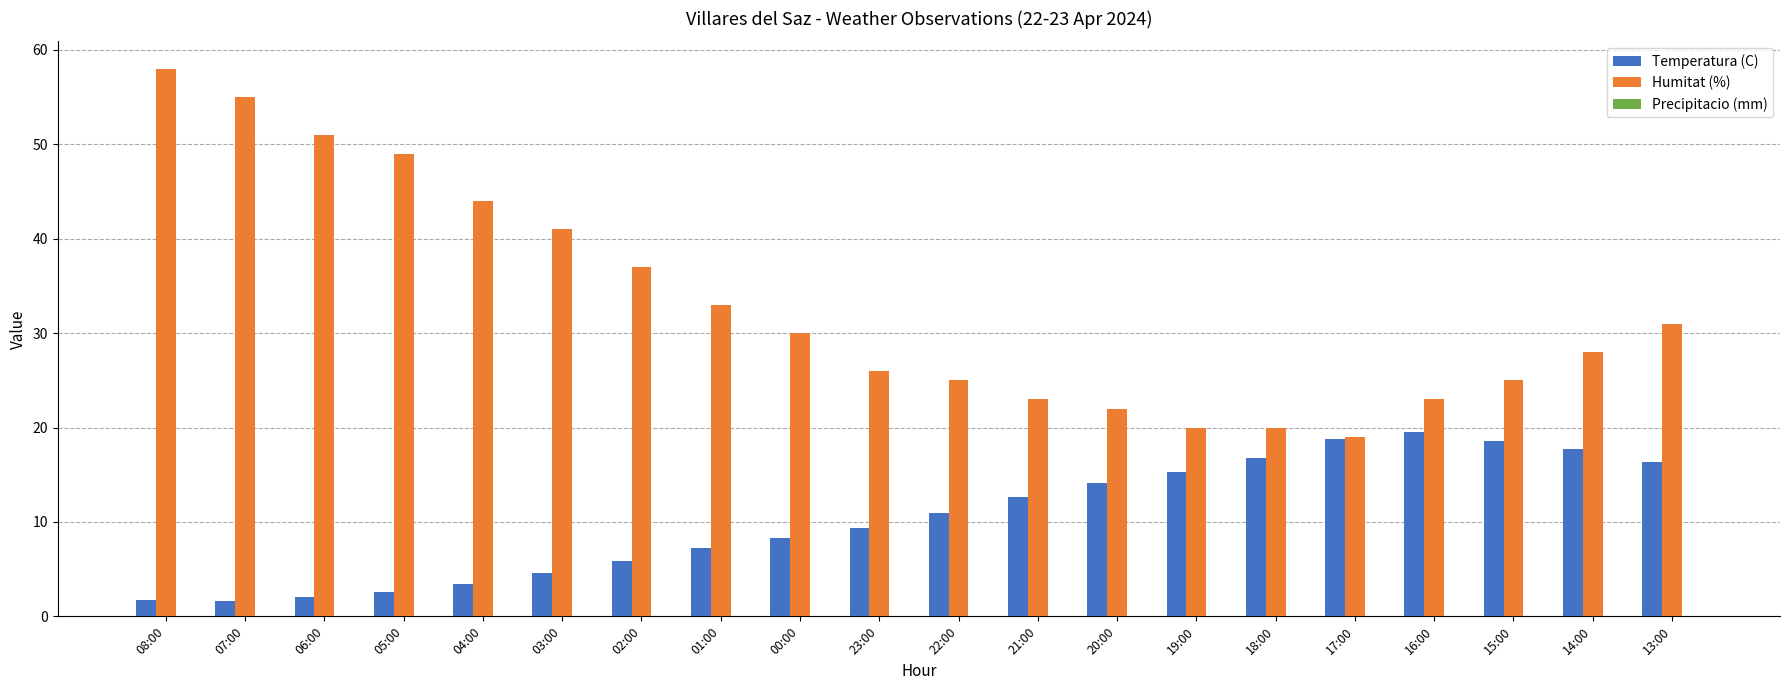

Which series has the largest total across all categories?

Humitat (%)